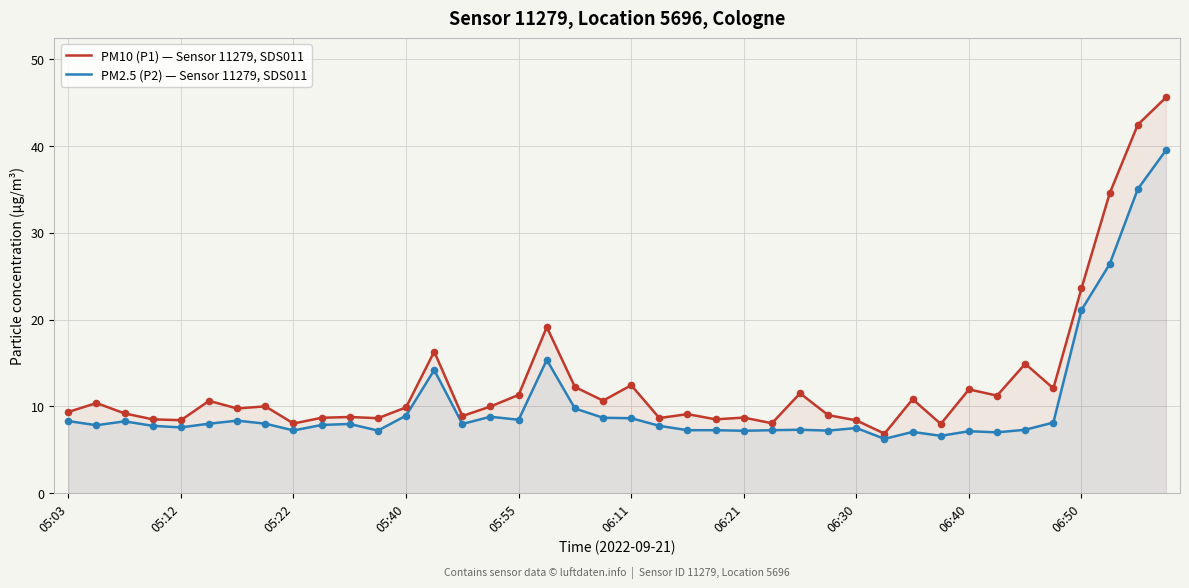

Which series has the largest Y range (max minus min)?

PM10 (P1) — Sensor 11279, SDS011